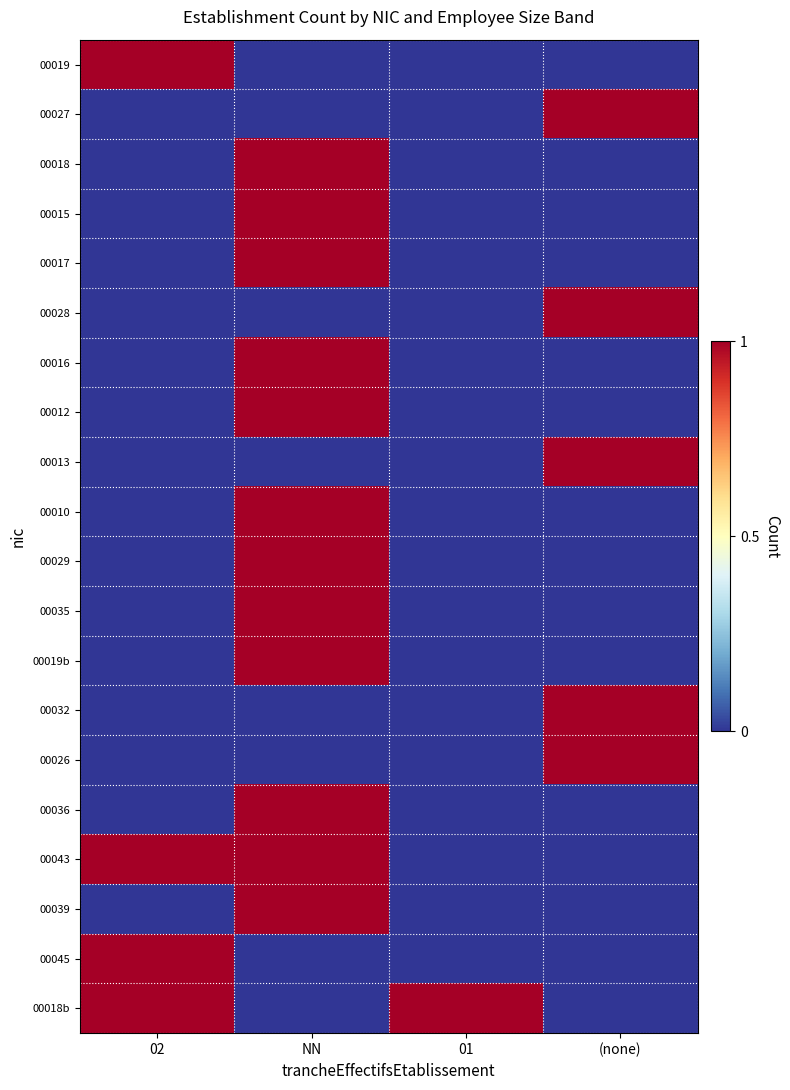

At 02, list the series in order from largest to smallest.

00019, 00043, 00045, 00018b, 00027, 00018, 00015, 00017, 00028, 00016, 00012, 00013, 00010, 00029, 00035, 00019b, 00032, 00026, 00036, 00039